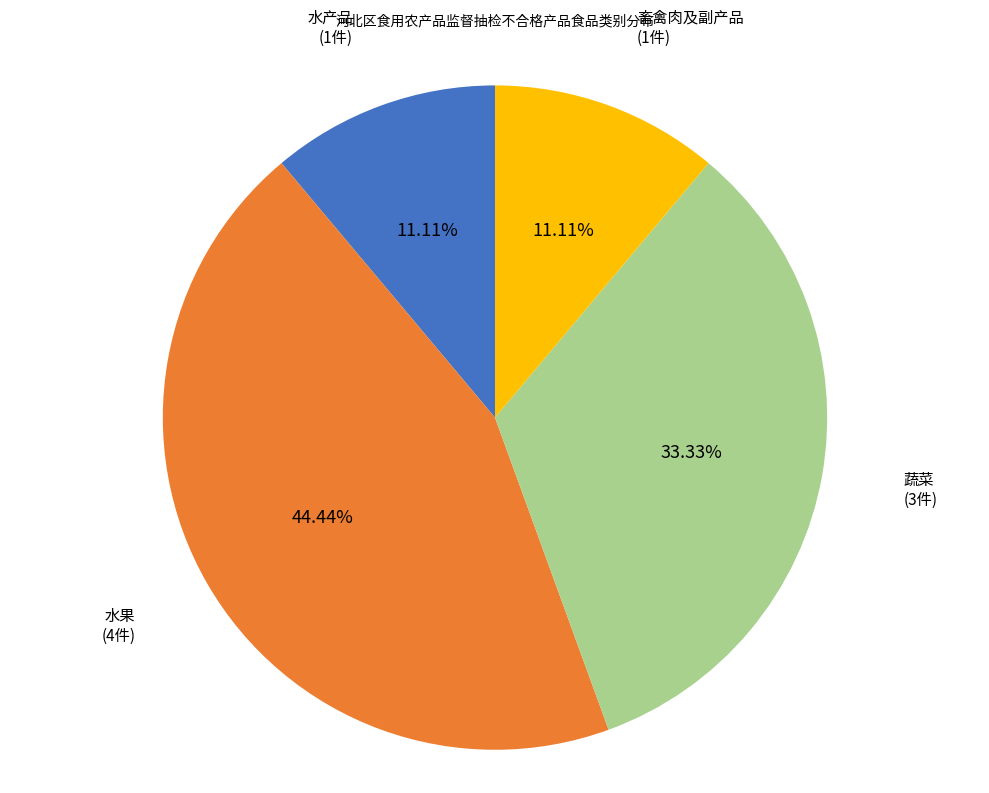

Is there any slice that represents more than half of the pie?

No